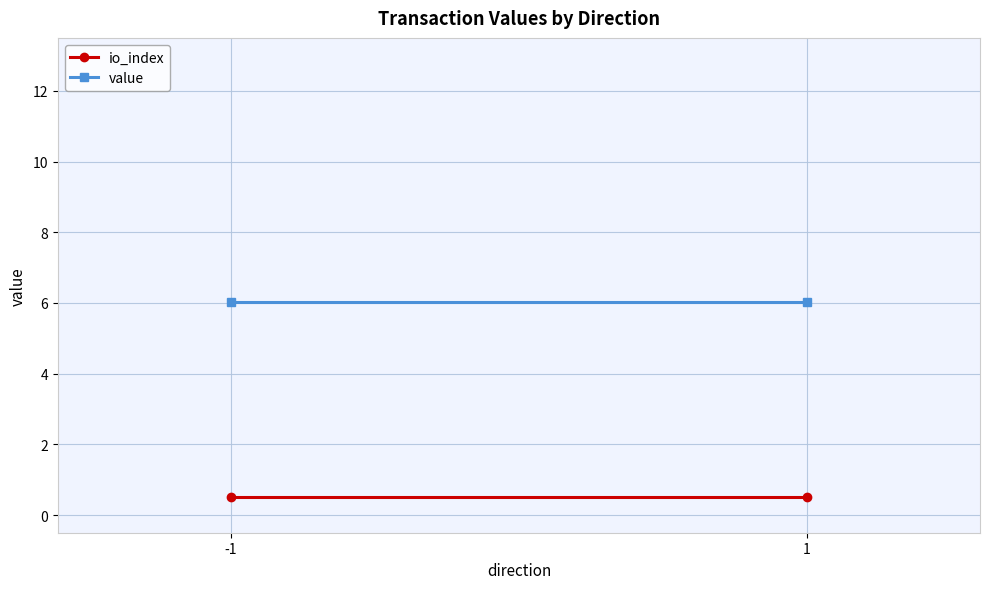

At how many categories does at least one series exceed 2?

2